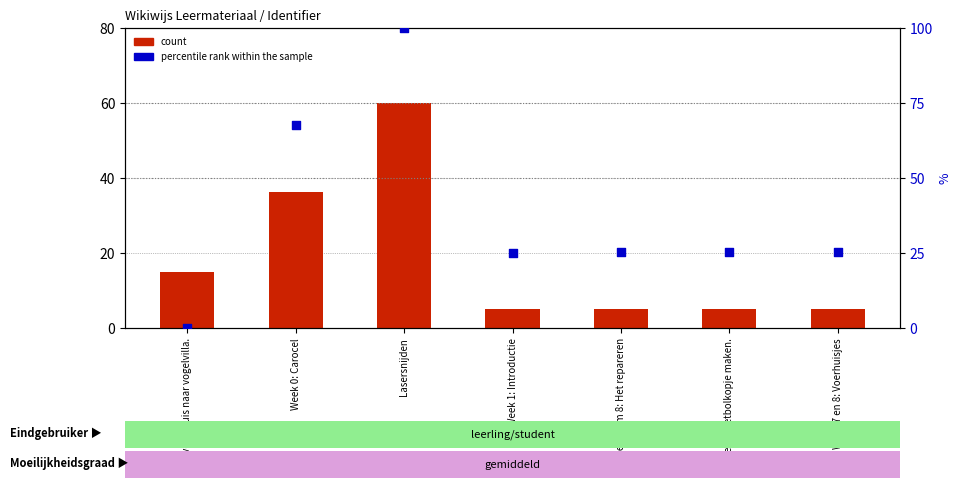

Which series contains the lowest Y value?

percentile rank within the sample